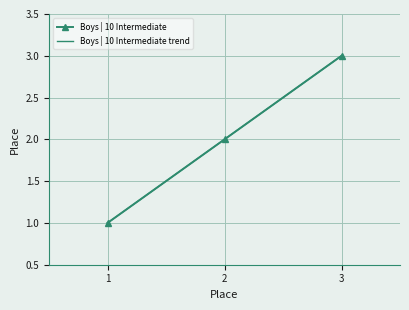

What are all the series names shown in the legend?

Boys | 10 Intermediate, Boys | 10 Intermediate trend